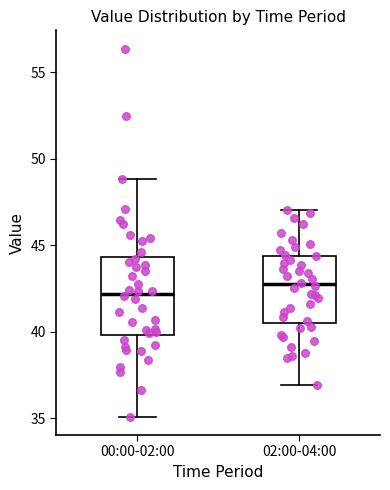

Reading left to right, transcribe this box plot: for each box, give where its median line is, the range the box spans, and where its two whiskers end, as read against the y-axis. The values are not printed on the chart, so give them approximately, as read against the axis.

00:00-02:00: median 42.0, box 40.0 to 44.5, whiskers 35.0 to 49.0
02:00-04:00: median 42.5, box 40.5 to 44.5, whiskers 37.0 to 47.0